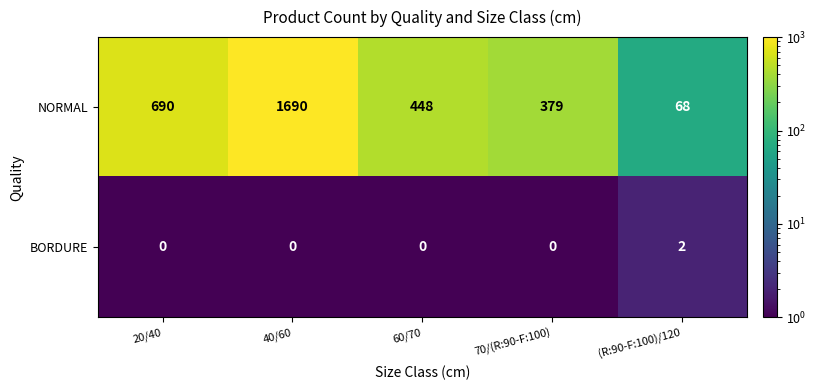

What is the difference between the NORMAL values at 40/60 and 70/(R:90-F:100)?

1311